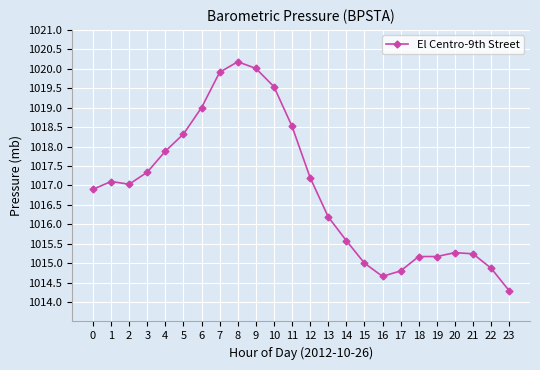

Does the chart have visible grid lines?

Yes